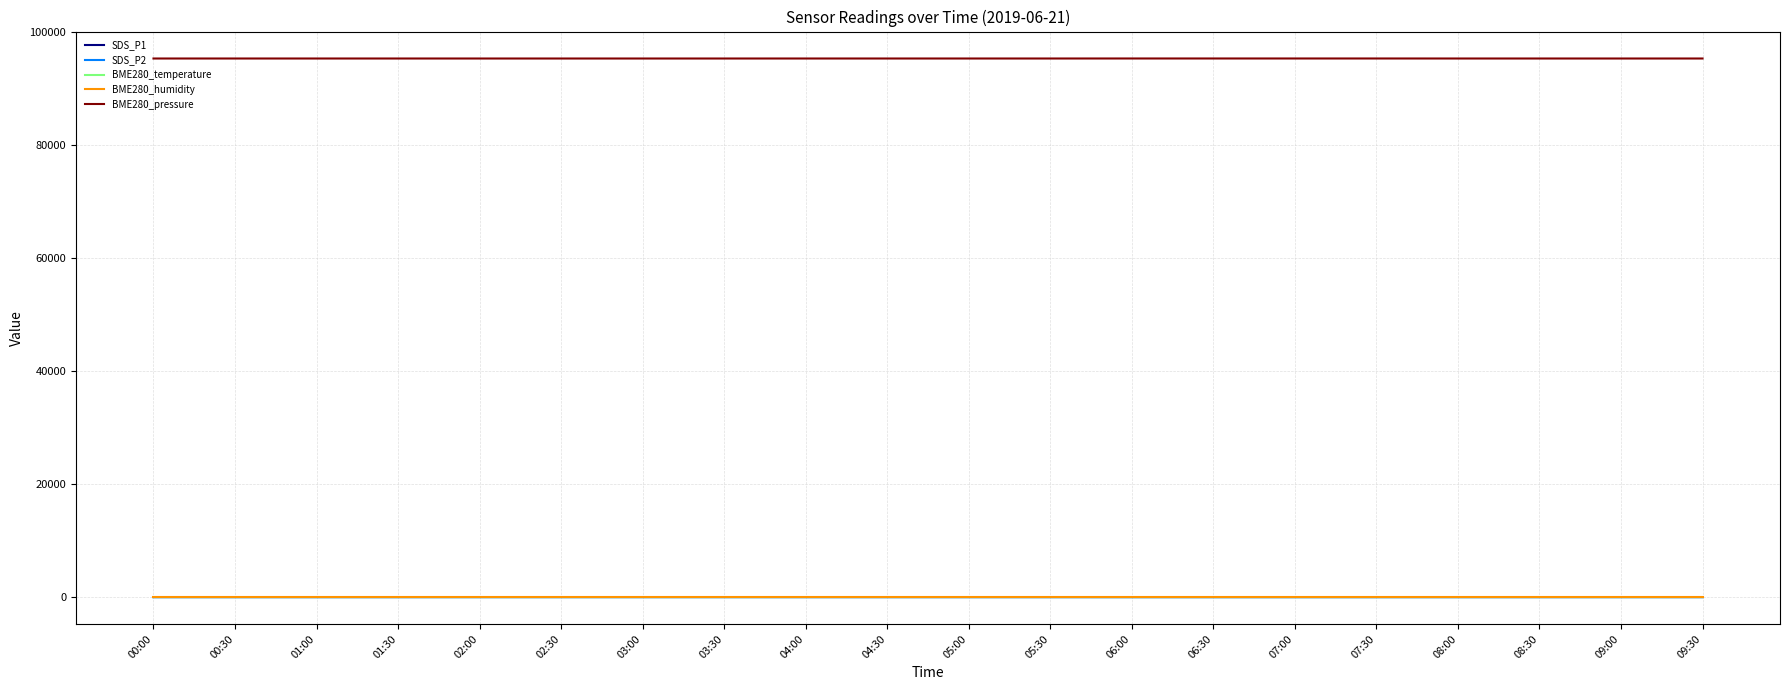

True or false: BME280_pressure has a value of 129821.9 at 07:00.

False